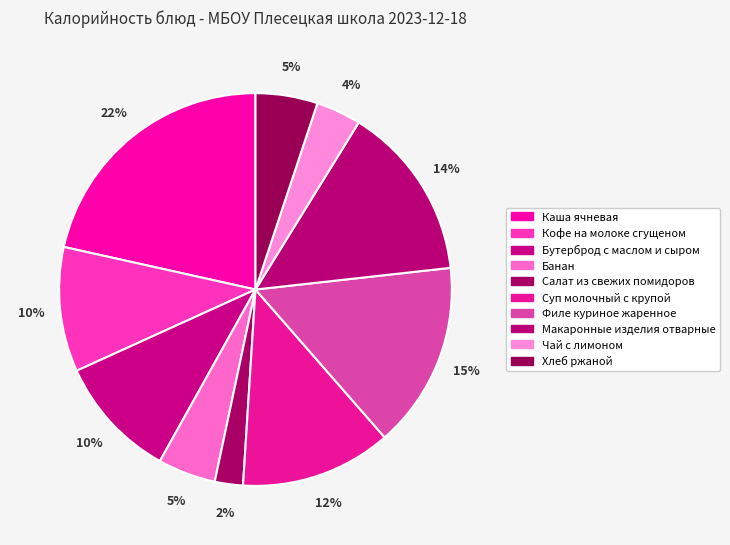

What is the ratio of the value at Чай с лимоном to the value at Макаронные изделия отварные?

0.3